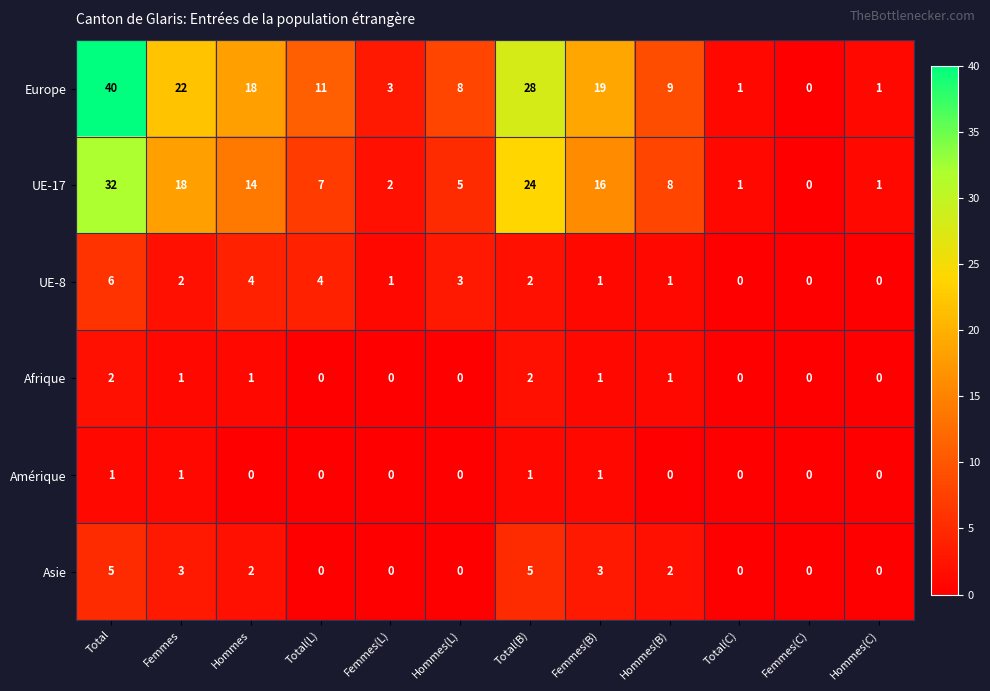

What is the difference between the maximum and second lowest values in the UE-8 series?

6